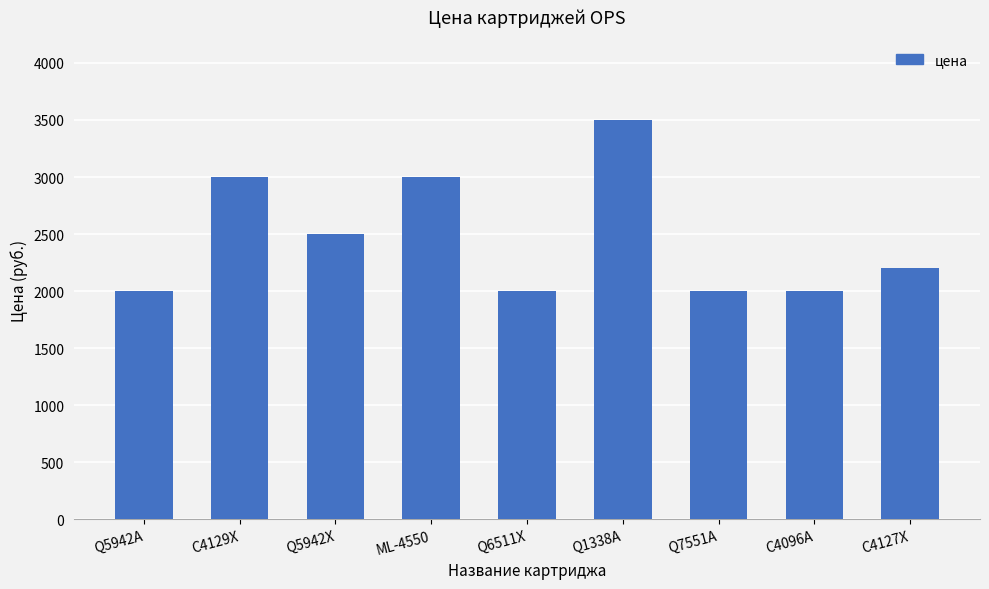

What is the sum of all values?

22200